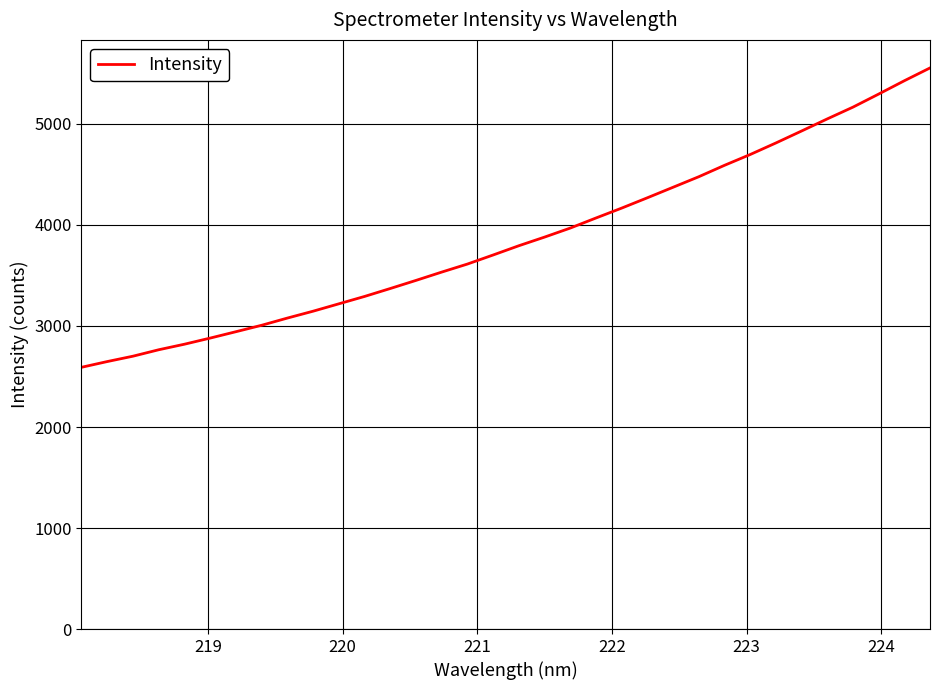

What is the difference between the maximum and minimum values?

2963.6